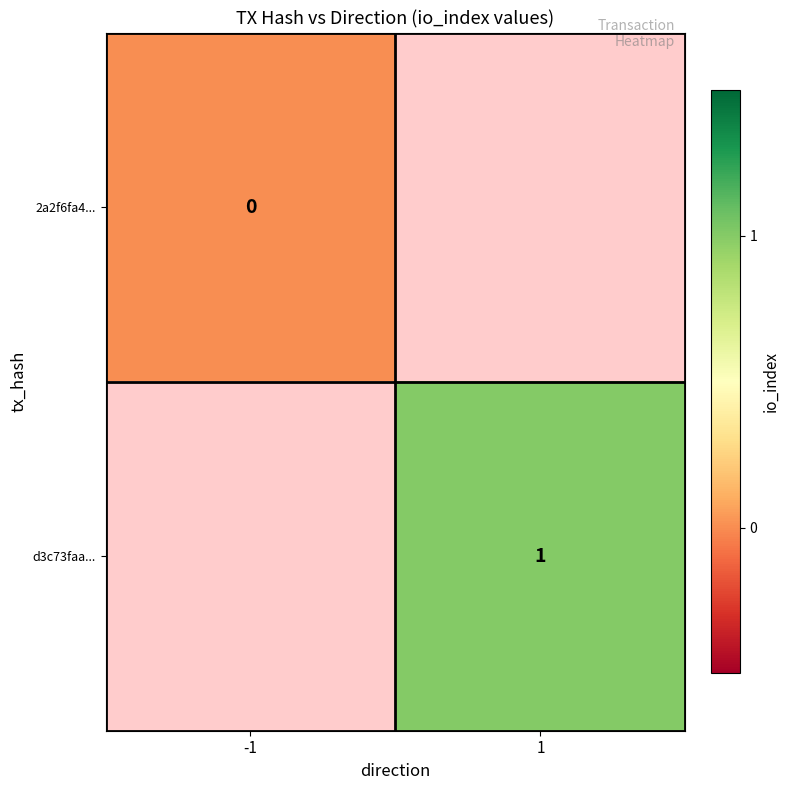

Is it true that d3c73faa... equals 1 at 1?

True